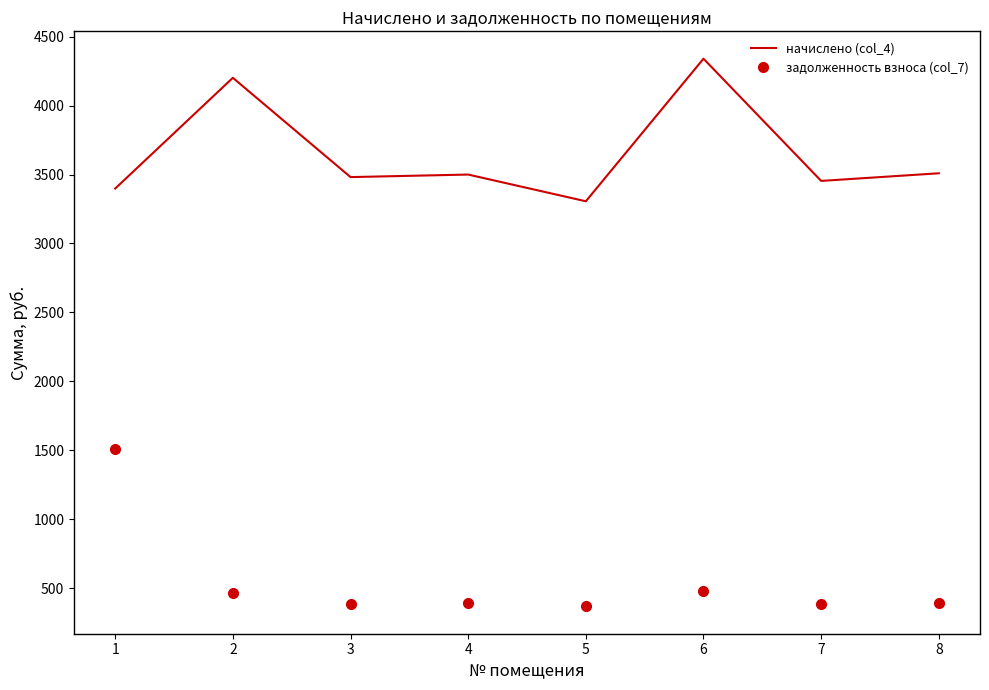

The value of начислено (col_4) at 7 is 1592.8. True or false?

False